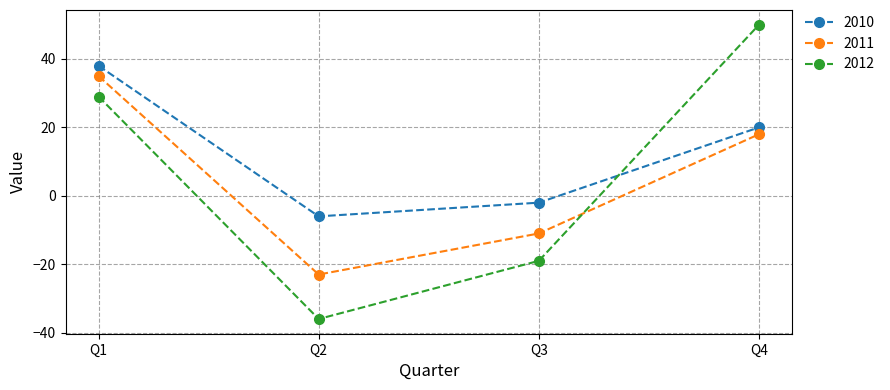

At how many categories does at least one series exceed 36?

2